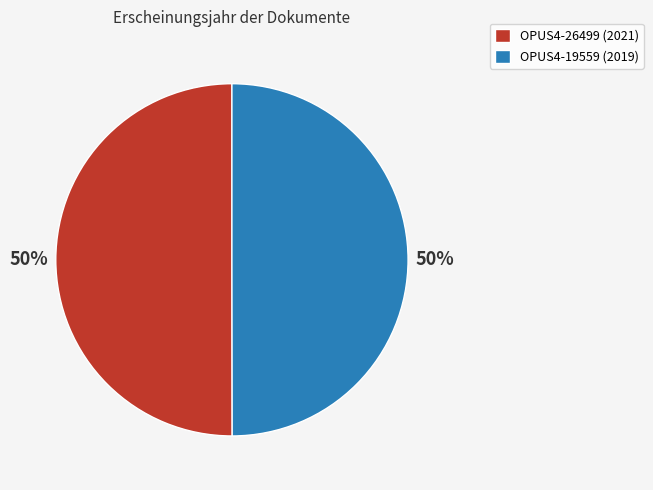

To the nearest percent, what percentage of the pie is OPUS4-26499?

50%